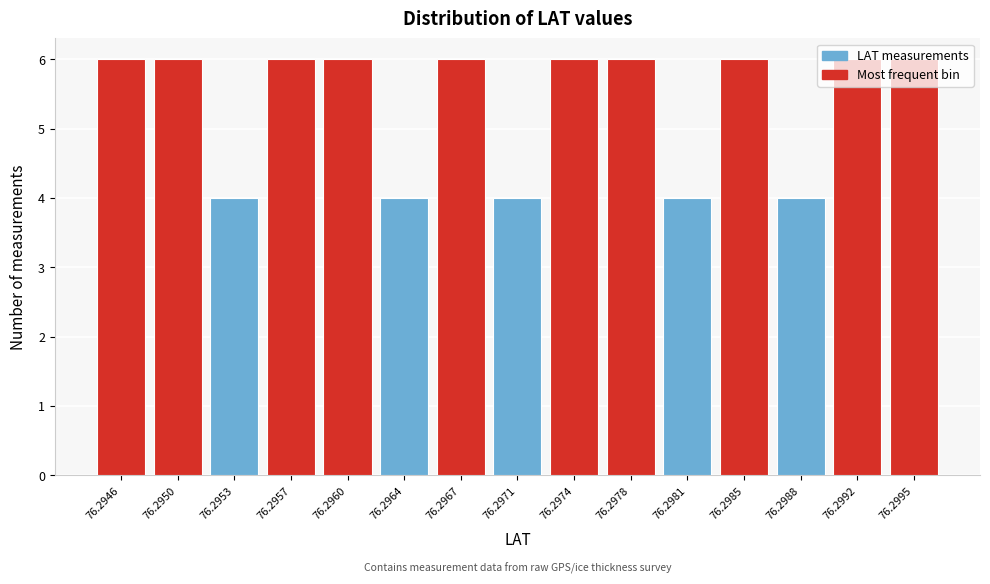

What is the sum of the values at 76.2964 and 76.2946?

10